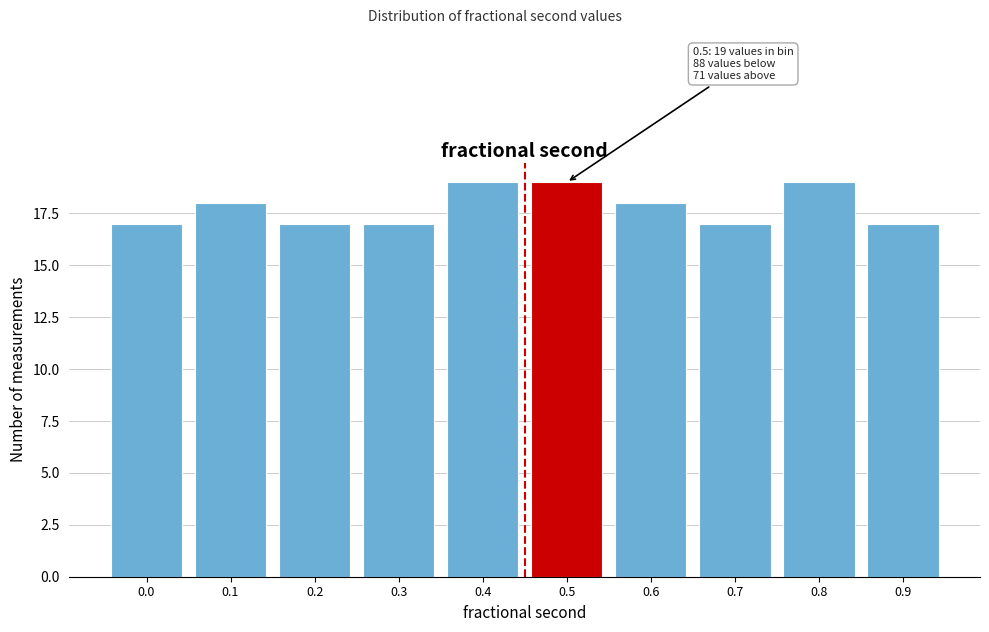

Reading right to left, extract all data points from this chart.

17	19	17	18	19	19	17	17	18	17